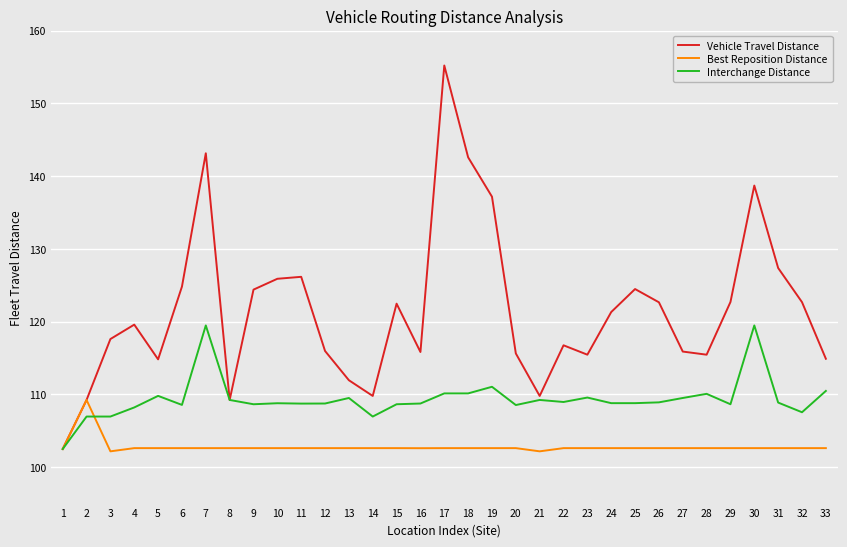

Which series has the widest spread of values?

Vehicle Travel Distance